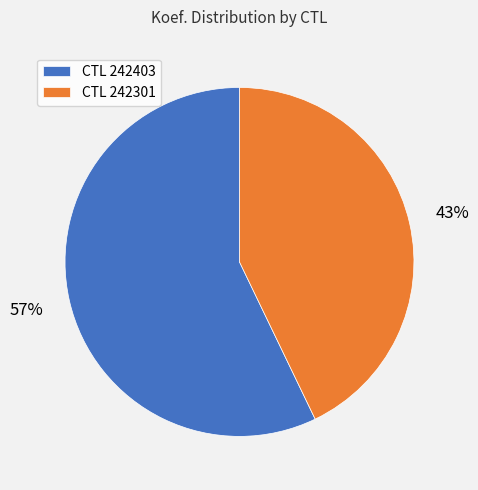

Rank the categories by value from highest to lowest.

CTL 242403, CTL 242301